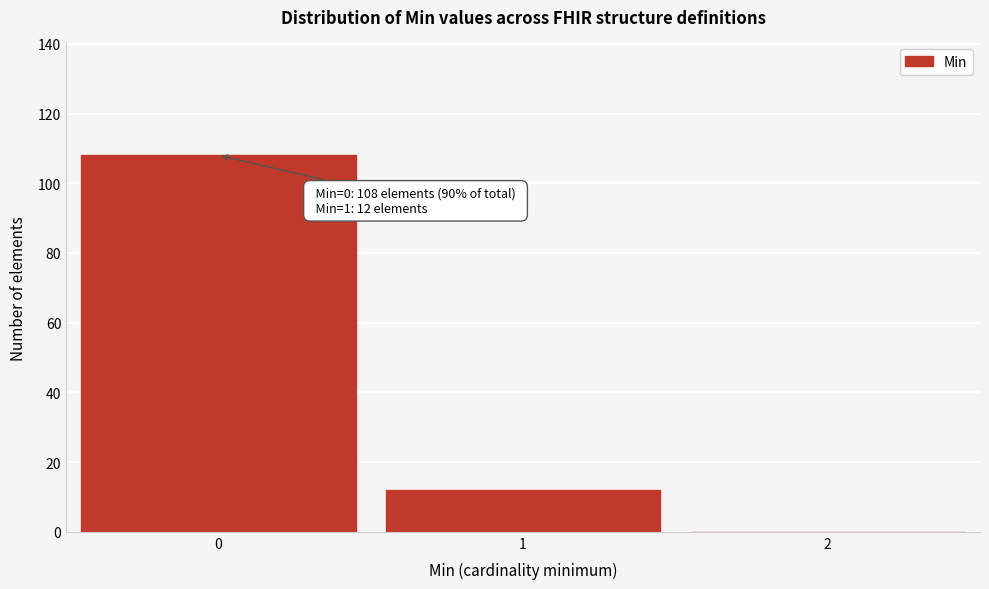

Reading left to right, transcribe all the data shown in this chart.

0=108	1=12	2=0